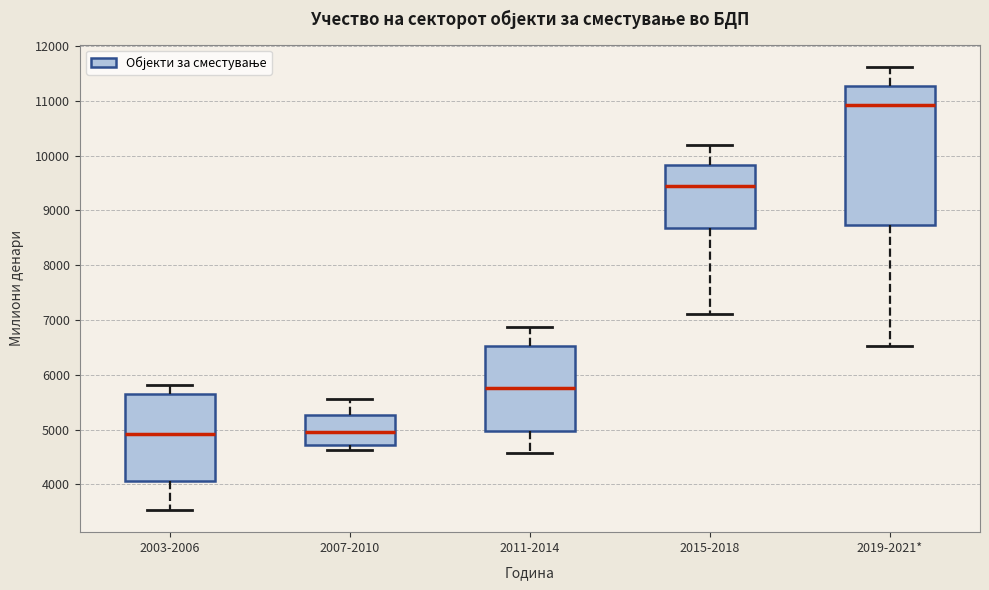

Reading left to right, read every box against the y-axis: the position of its median line, the range the box covers, and the ends of its whiskers. The values are not printed on the chart, so give them approximately, as read against the axis.

2003-2006: median 4900, box 4100 to 5700, whiskers 3500 to 5800
2007-2010: median 5000, box 4700 to 5300, whiskers 4600 to 5600
2011-2014: median 5800, box 5000 to 6500, whiskers 4600 to 6900
2015-2018: median 9500, box 8700 to 9800, whiskers 7100 to 10200
2019-2021*: median 10900, box 8700 to 11300, whiskers 6500 to 11600